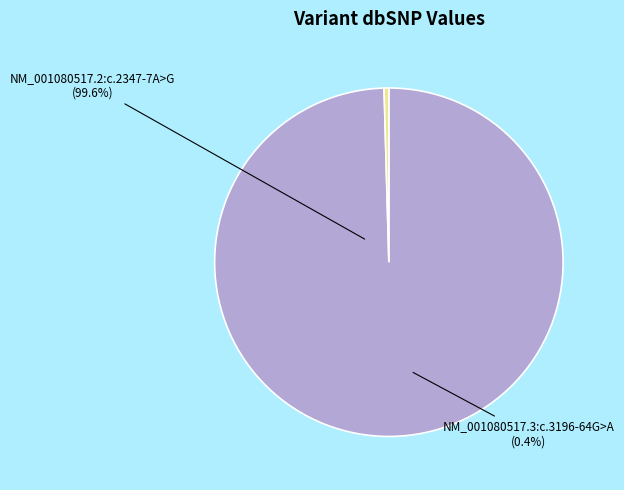

How many slices are in this pie chart?

2